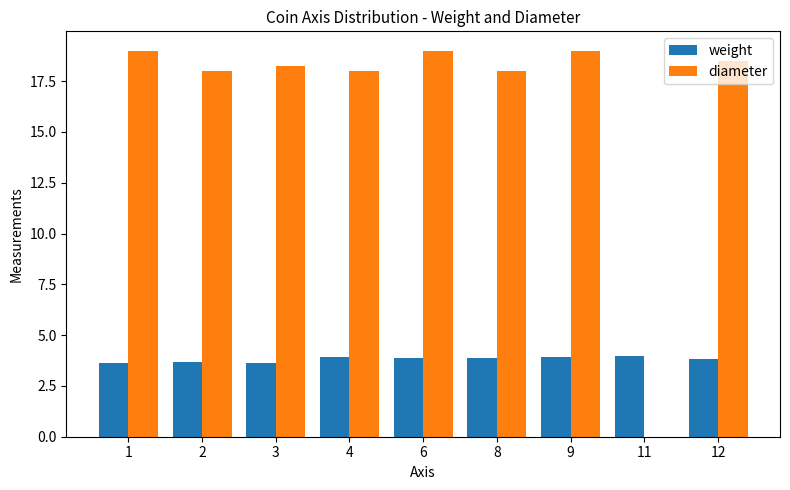

Which series has the largest total across all categories?

diameter